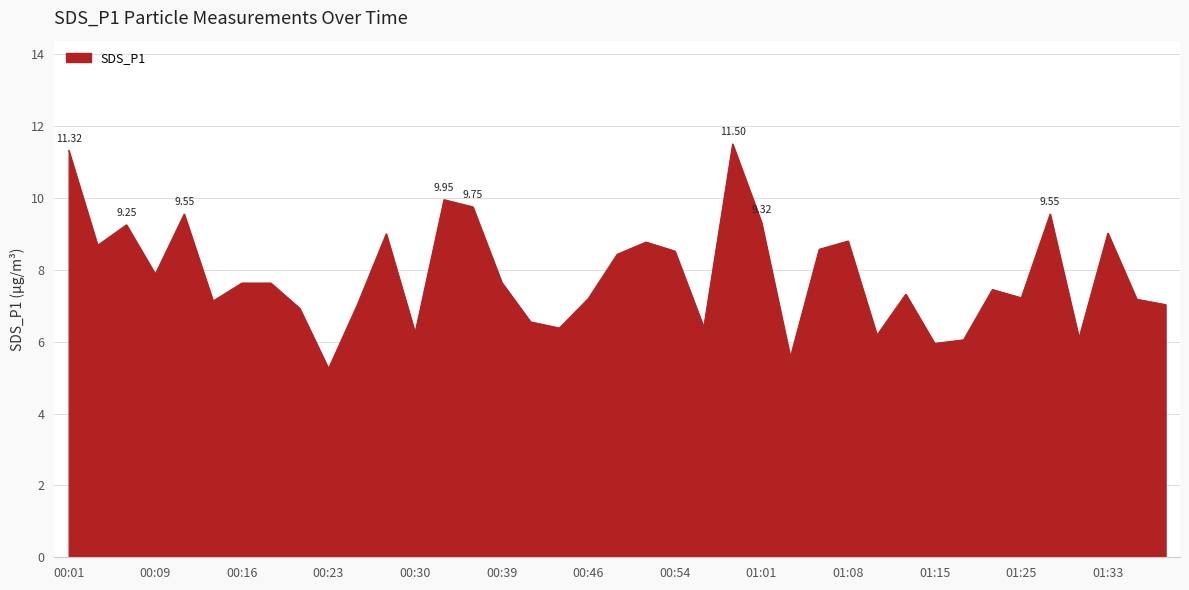

What is the difference between the maximum and minimum values?

6.2